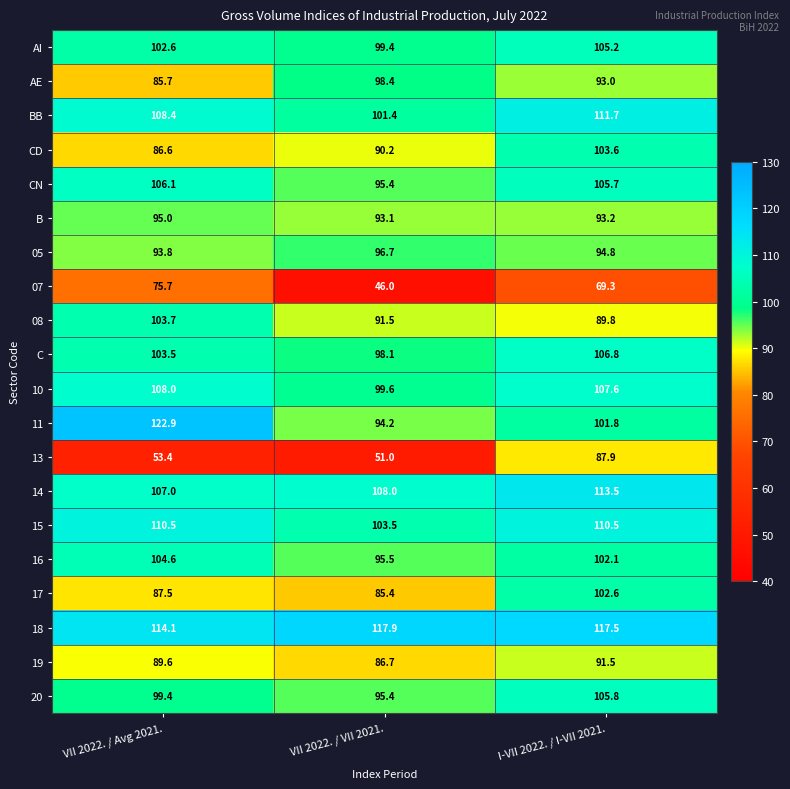

At I-VII 2022. / I-VII 2021., list the series in order from smallest to largest.

07, 13, 08, 19, AE, B, 05, 11, 16, 17, CD, AI, CN, 20, C, 10, 15, BB, 14, 18